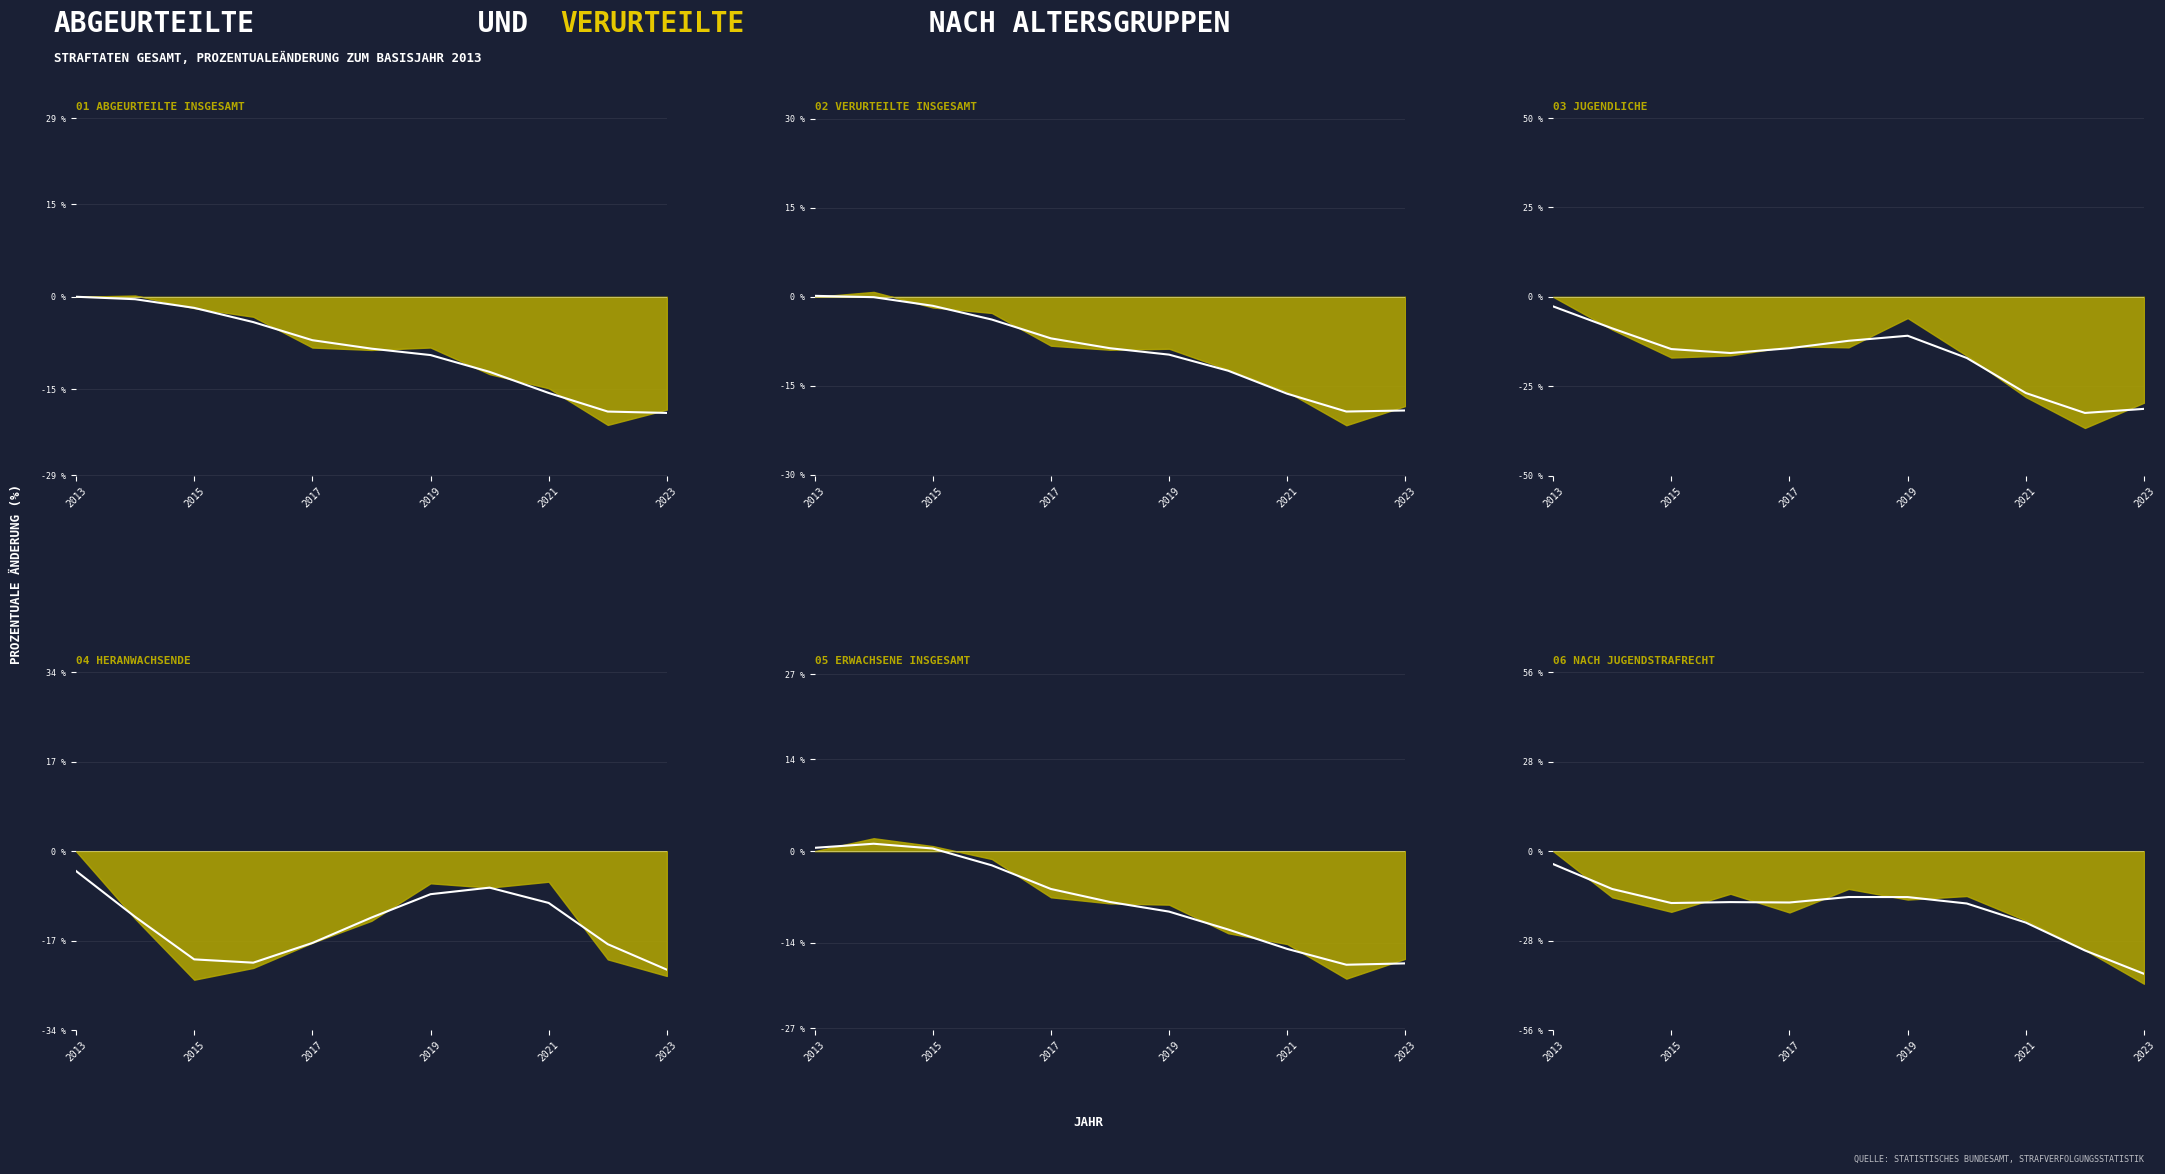

What is the label of the 11th point from the right?

2013